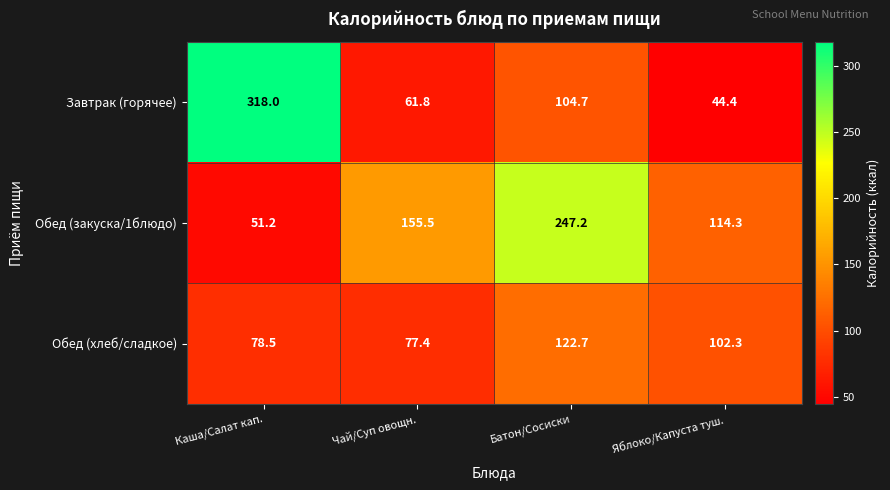

At which category is the sum across all series the highest?

Батон/Сосиски